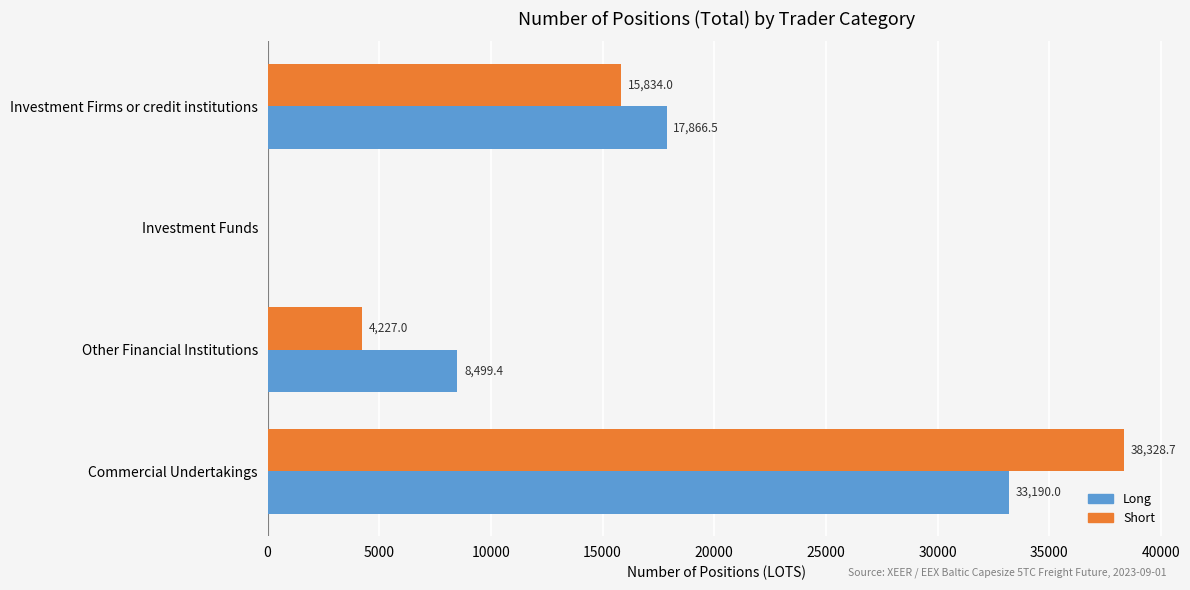

What are all the series names shown in the legend?

Long, Short